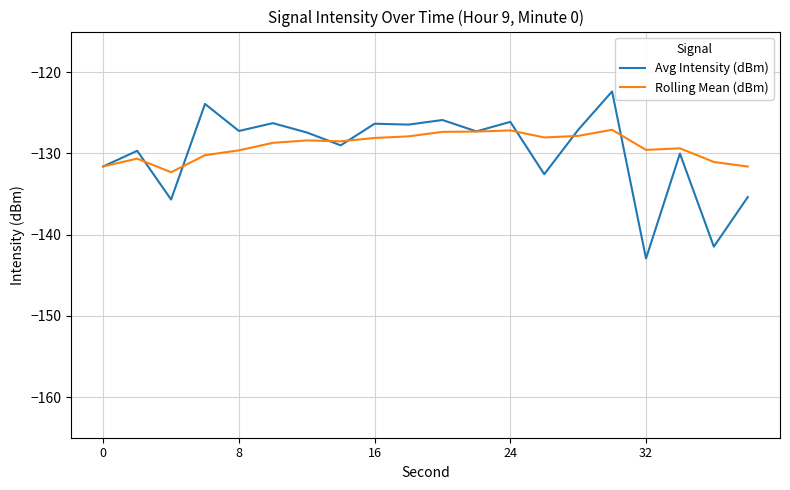

Which series has the largest range (max minus min)?

Avg Intensity (dBm)